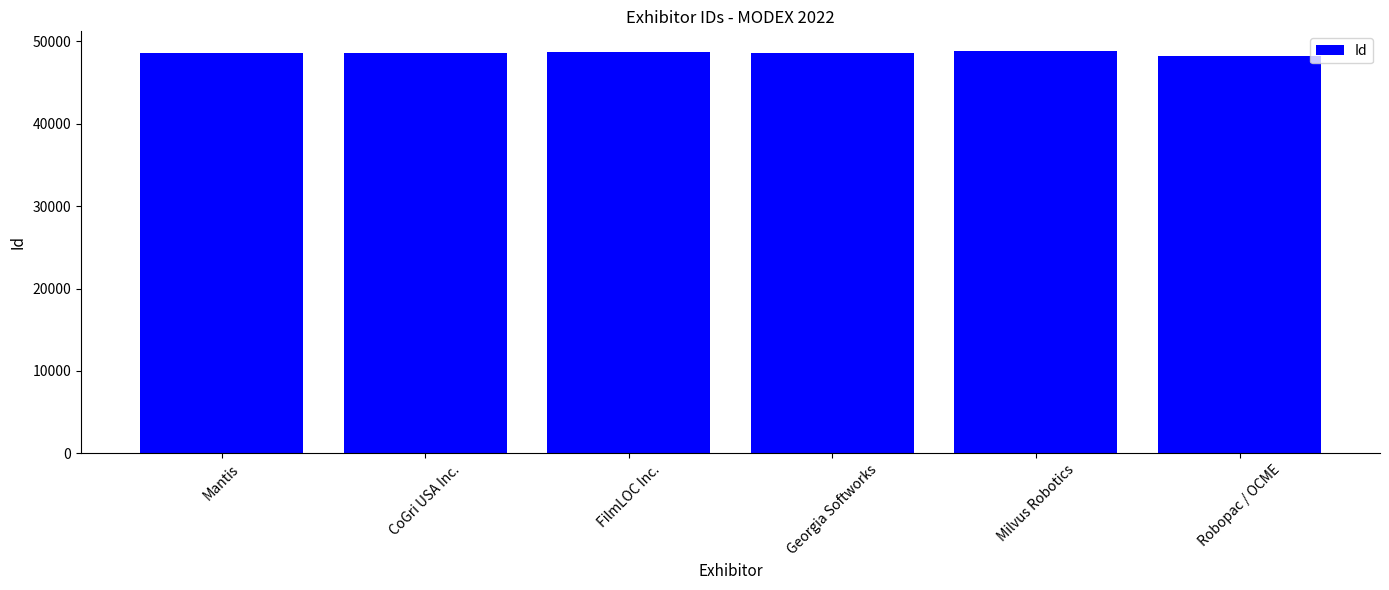

What is the maximum value shown in the chart?

48758